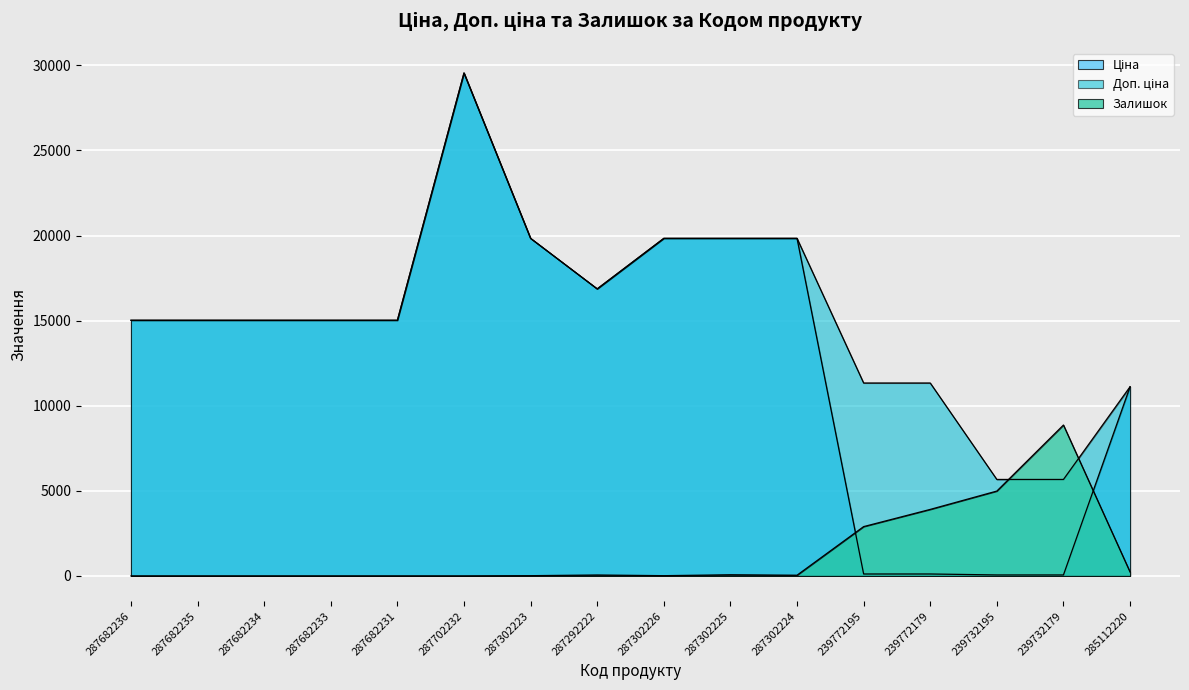

Which has a higher value, 287702232 or 287682233?

287702232